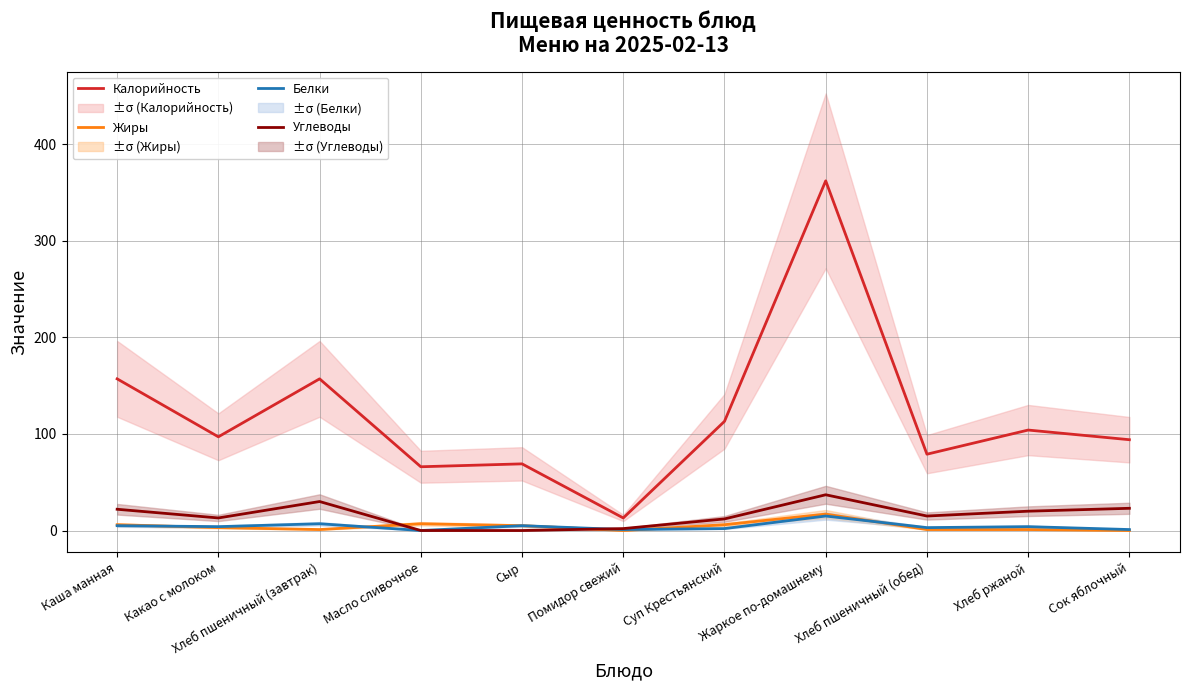

What is the average value of the Калорийность series?

119